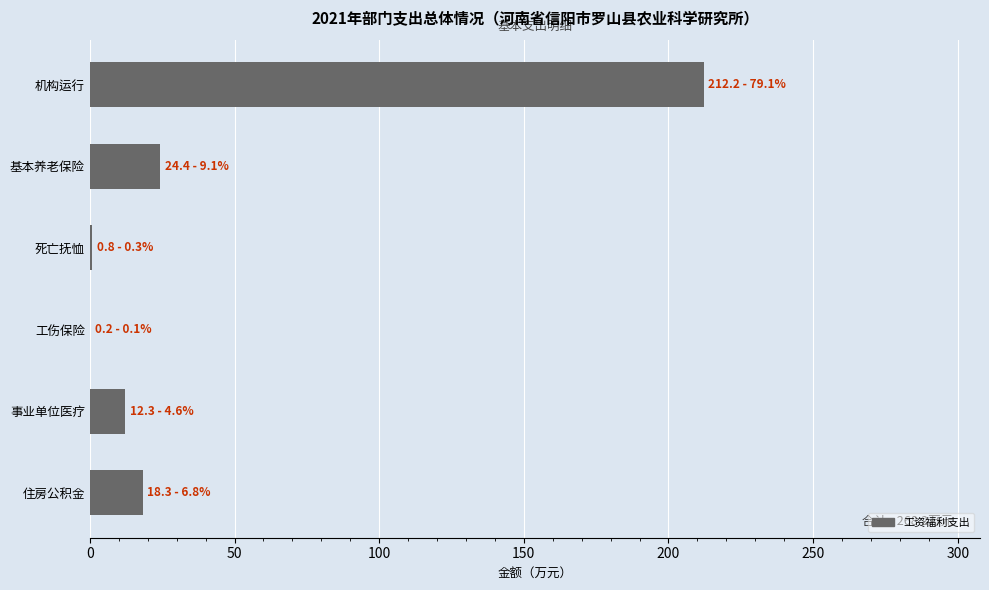

At which label is the value closest to 106?

基本养老保险